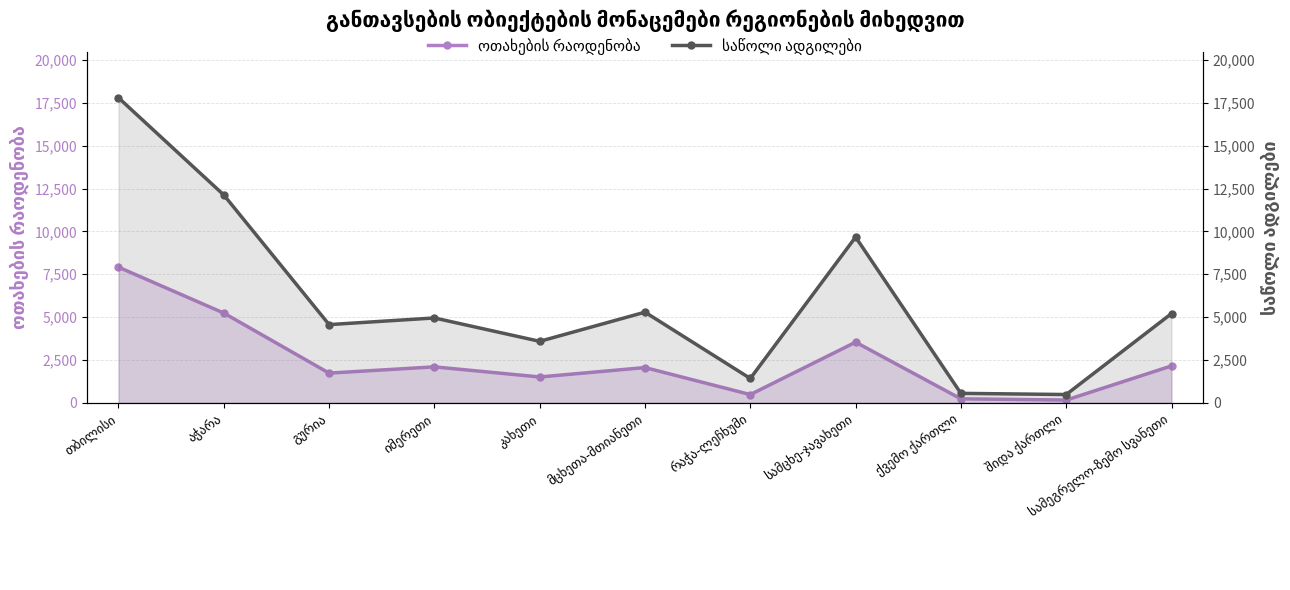

Is the value of საწოლი ადგილები at გურია greater than the value of ოთახების რაოდენობა at რაჭა-ლეჩხუმი?

Yes